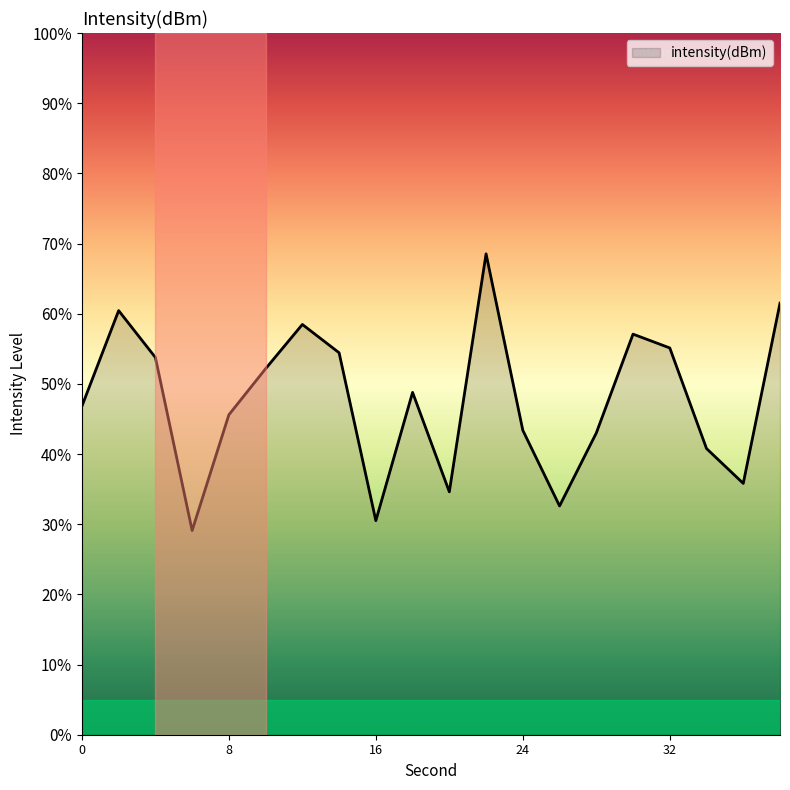

What is the smallest value displayed?

29.1